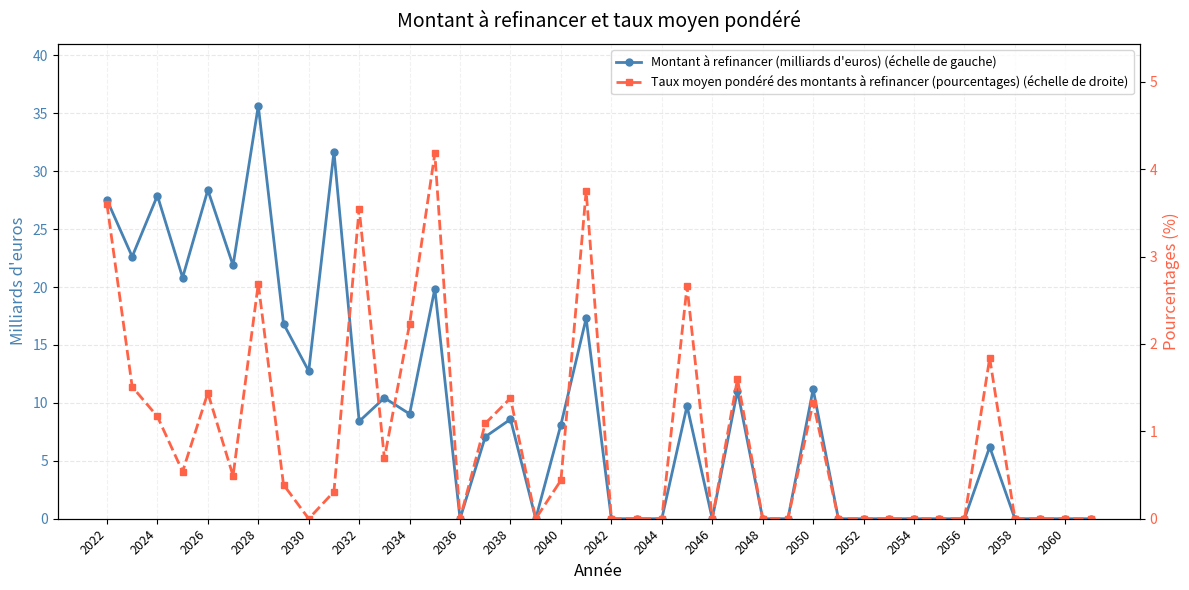

What are all the series names shown in the legend?

Montant à refinancer (milliards d'euros) (échelle de gauche), Taux moyen pondéré des montants à refinancer (pourcentages) (échelle de droite)